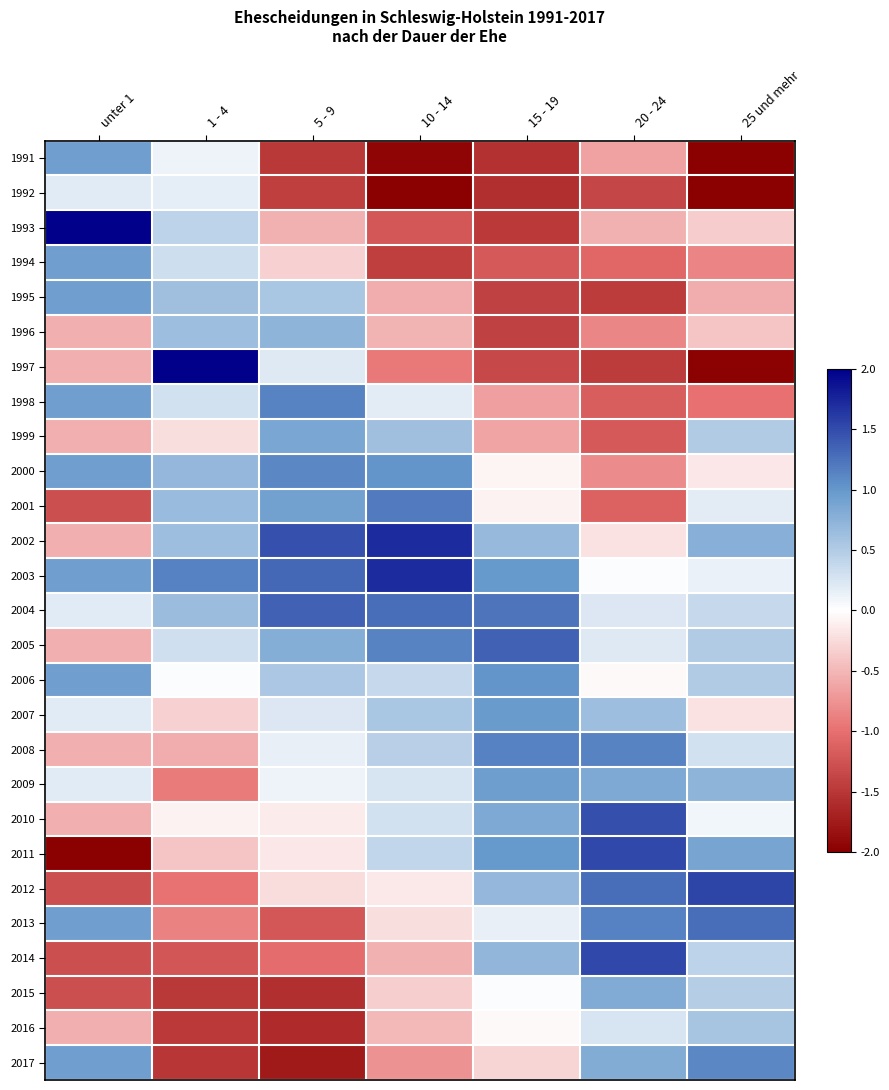

What is the greatest value displayed?

3.4